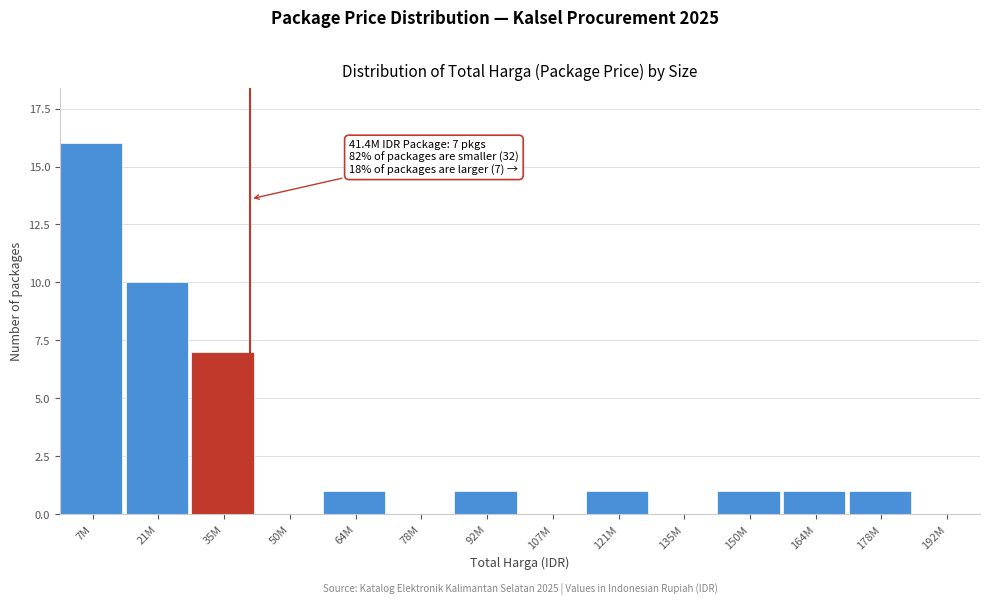

Reading left to right, list all the values displayed in this chart.

7M=16	21M=10	35M=7	50M=0	64M=1	78M=0	92M=1	107M=0	121M=1	135M=0	150M=1	164M=1	178M=1	192M=0